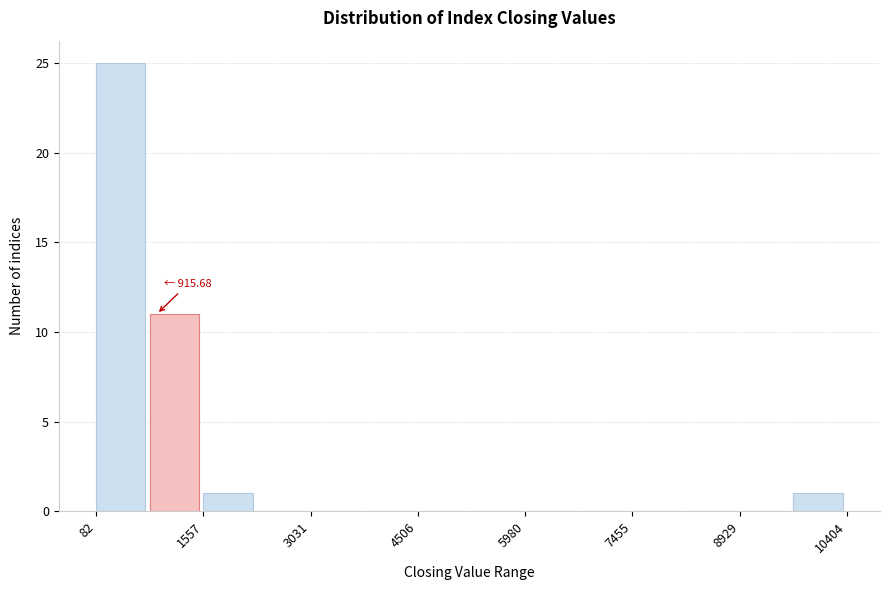

Read against the x-axis, roughly where is the centre of the tallest bar?

400